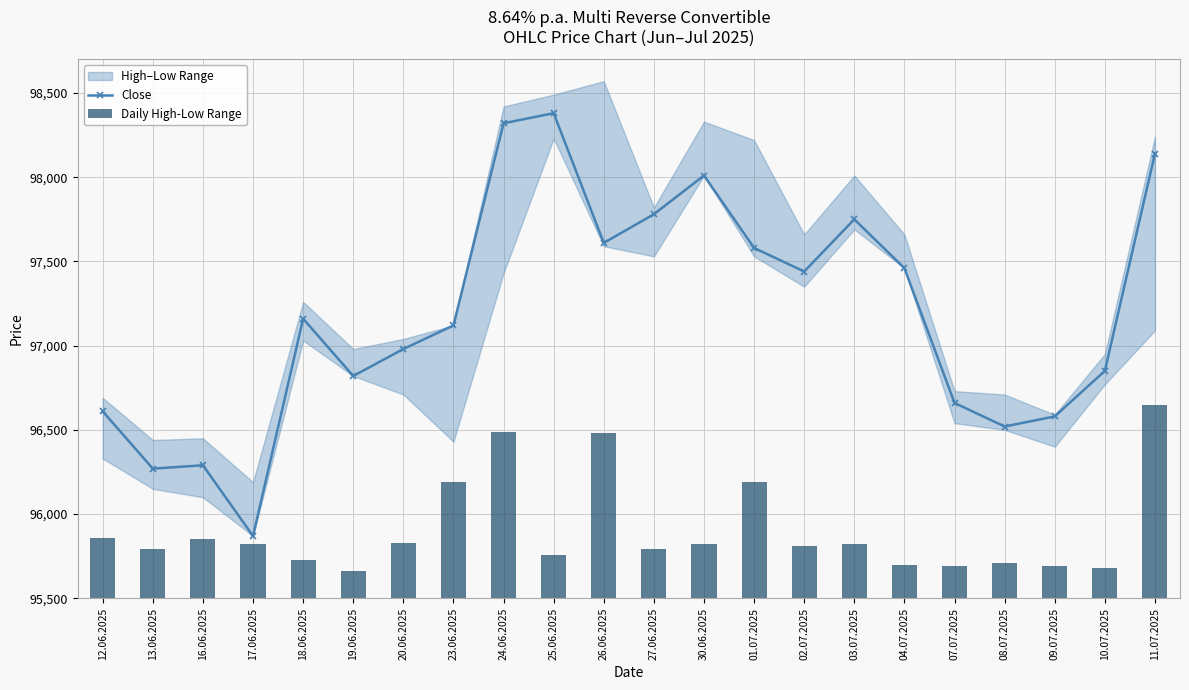

Reading left to right, list all the values displayed in this chart.

Close: 96610	96270	96290	95870	97160	96820	96980	97120	98320	98380	97610	97780	98010	97580	97440	97750	97460	96660	96520	96580	96850	98140
Daily High-Low Range: 360	290	350	320	230	160	330	690	990	260	980	290	320	690	310	320	200	190	210	190	180	1150